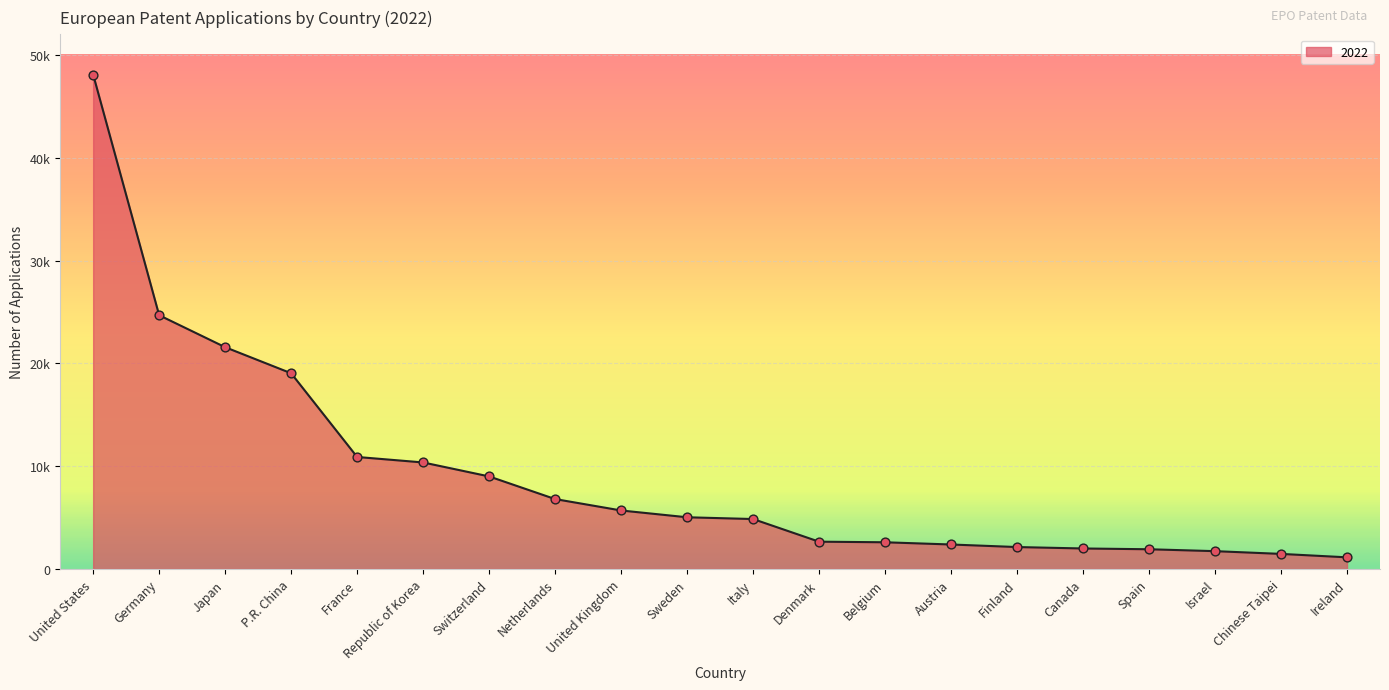

Approximately how many times larger is the value at Republic of Korea compared to Austria?

4.3